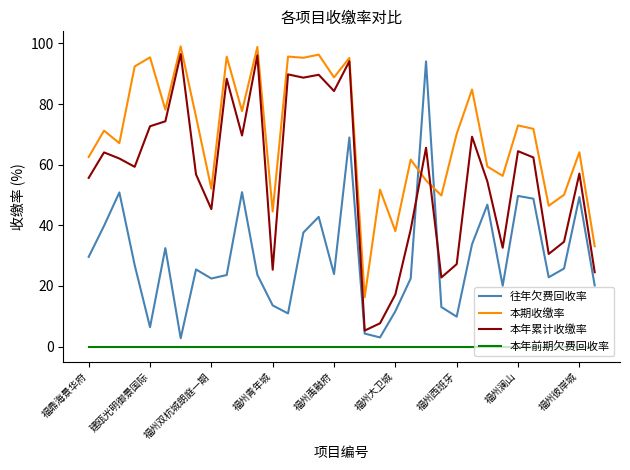

What is the difference between the second highest and second lowest values in the 往年欠费回收率 series?

66.0